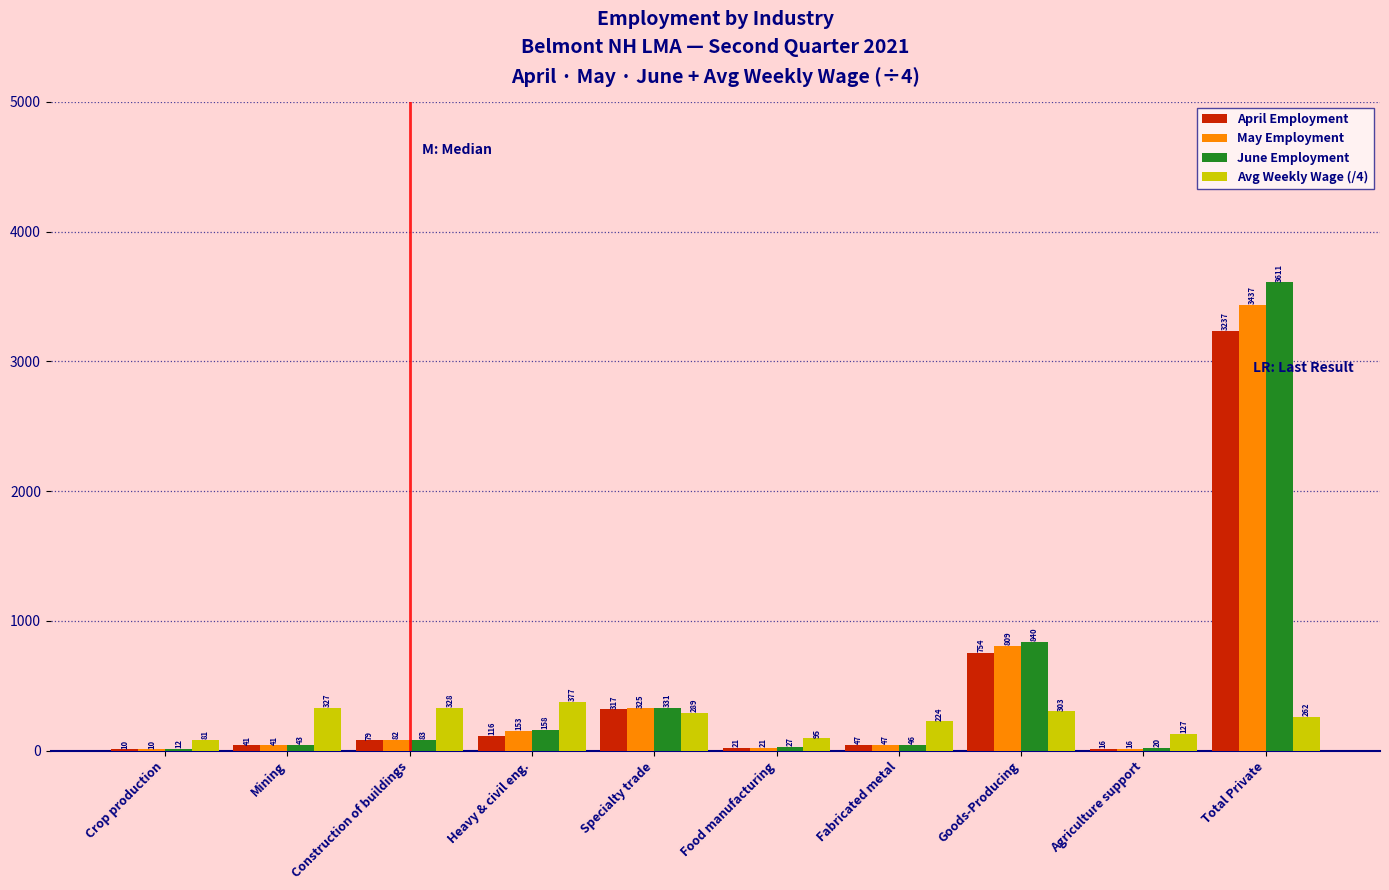

What is the sum of all June Employment values?

5171.0